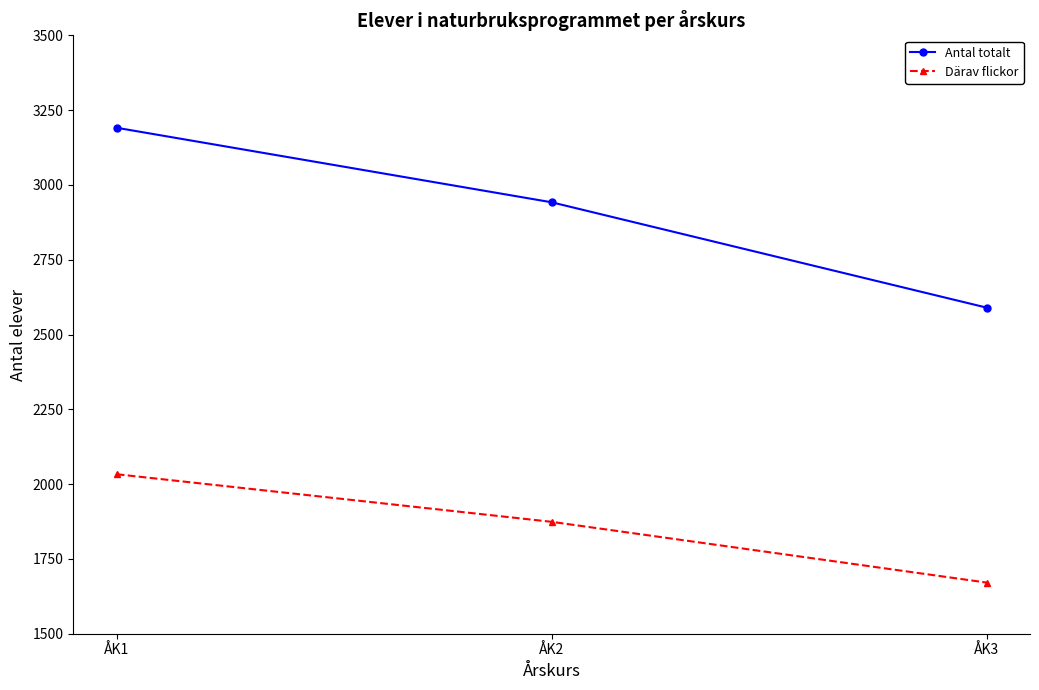

Does the chart have visible grid lines?

No